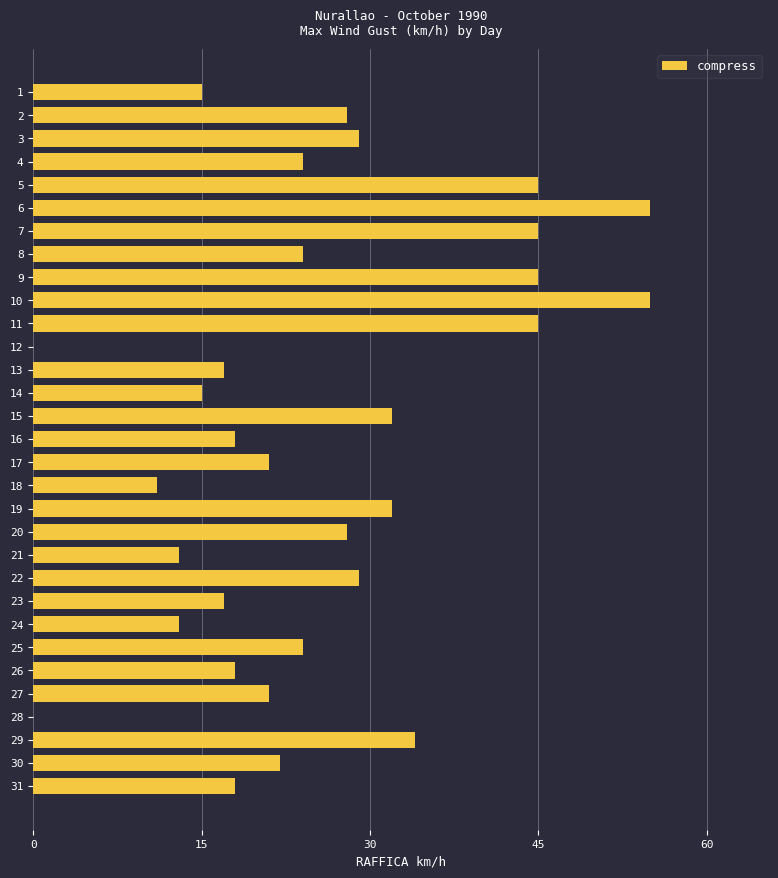

What is the approximate value at 20, to the nearest 10?

30